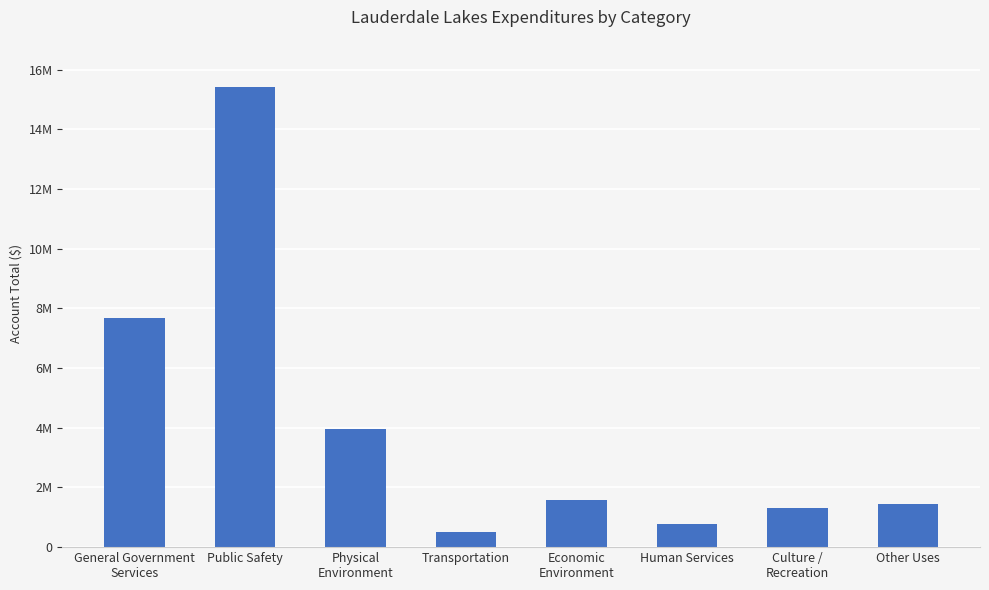

Where does the data first go above 1583316?

General Government
Services